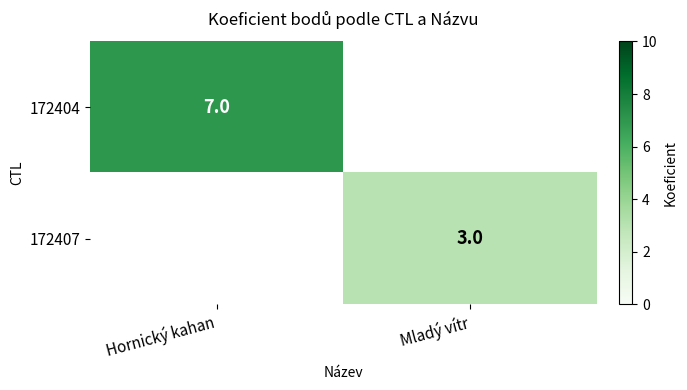

The value of 172407 at Mladý vítr is 4.9. True or false?

False